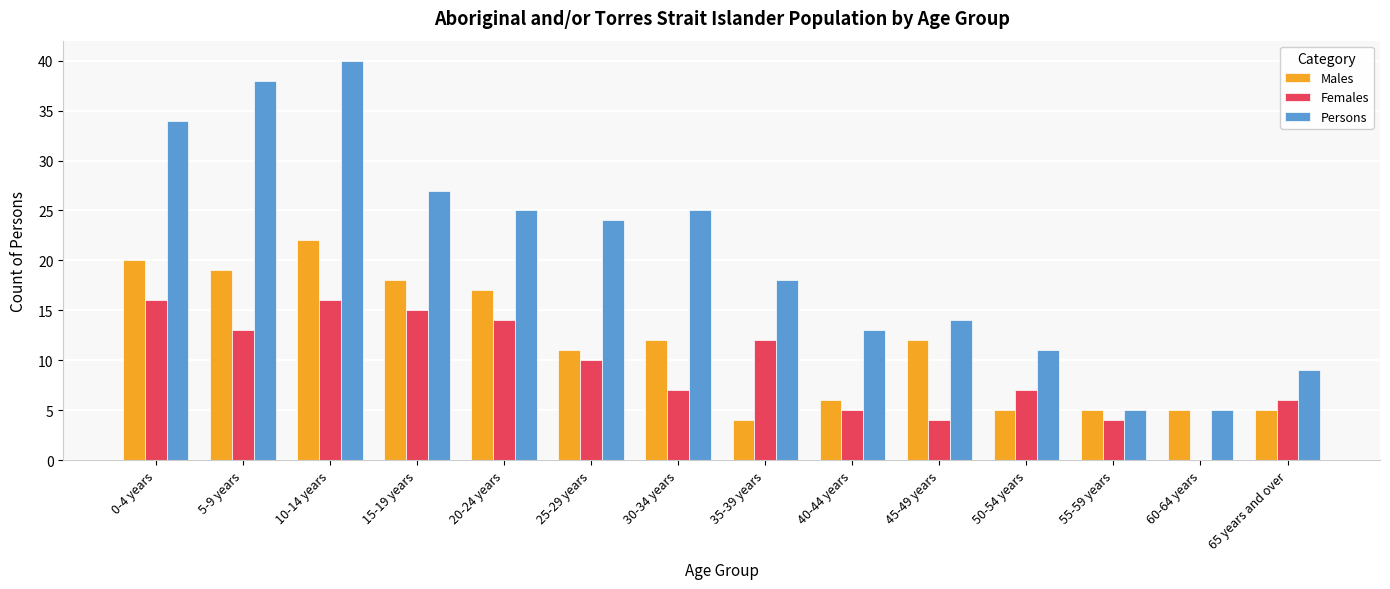

What value does the Persons series have at 60-64 years?

5